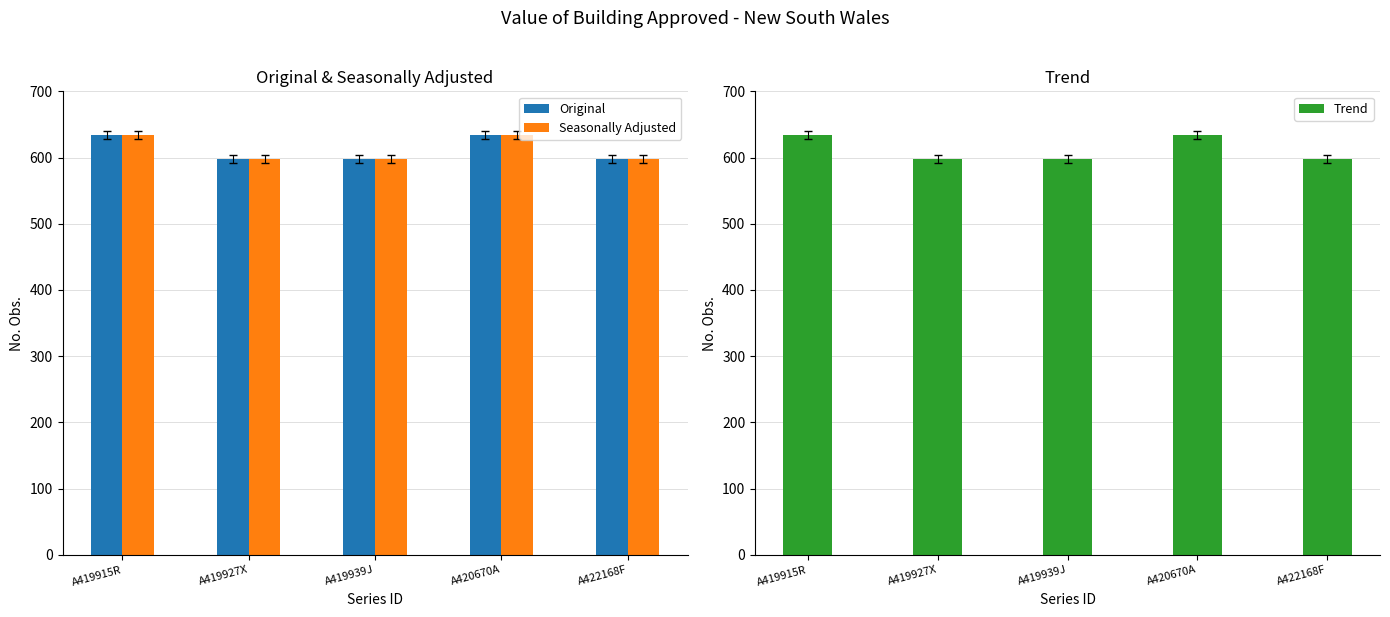

List the series in order of their peak value, highest first.

Original, Seasonally Adjusted, Trend